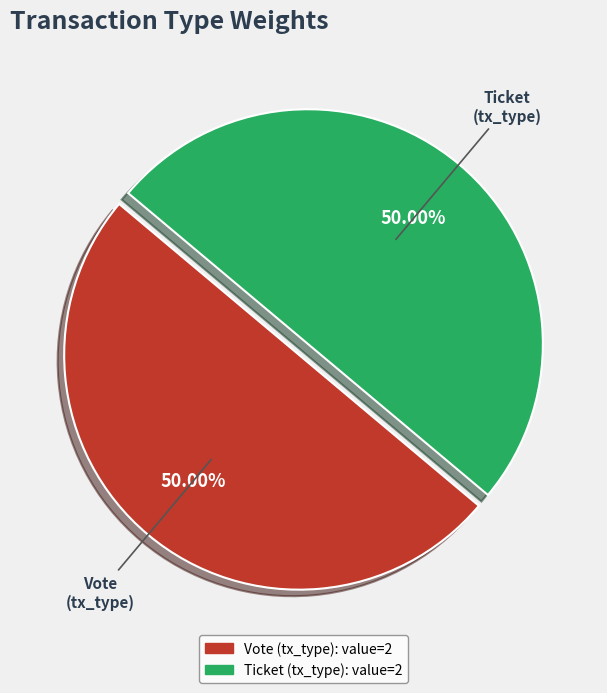

Is it true that Ticket is 12% of the pie?

False